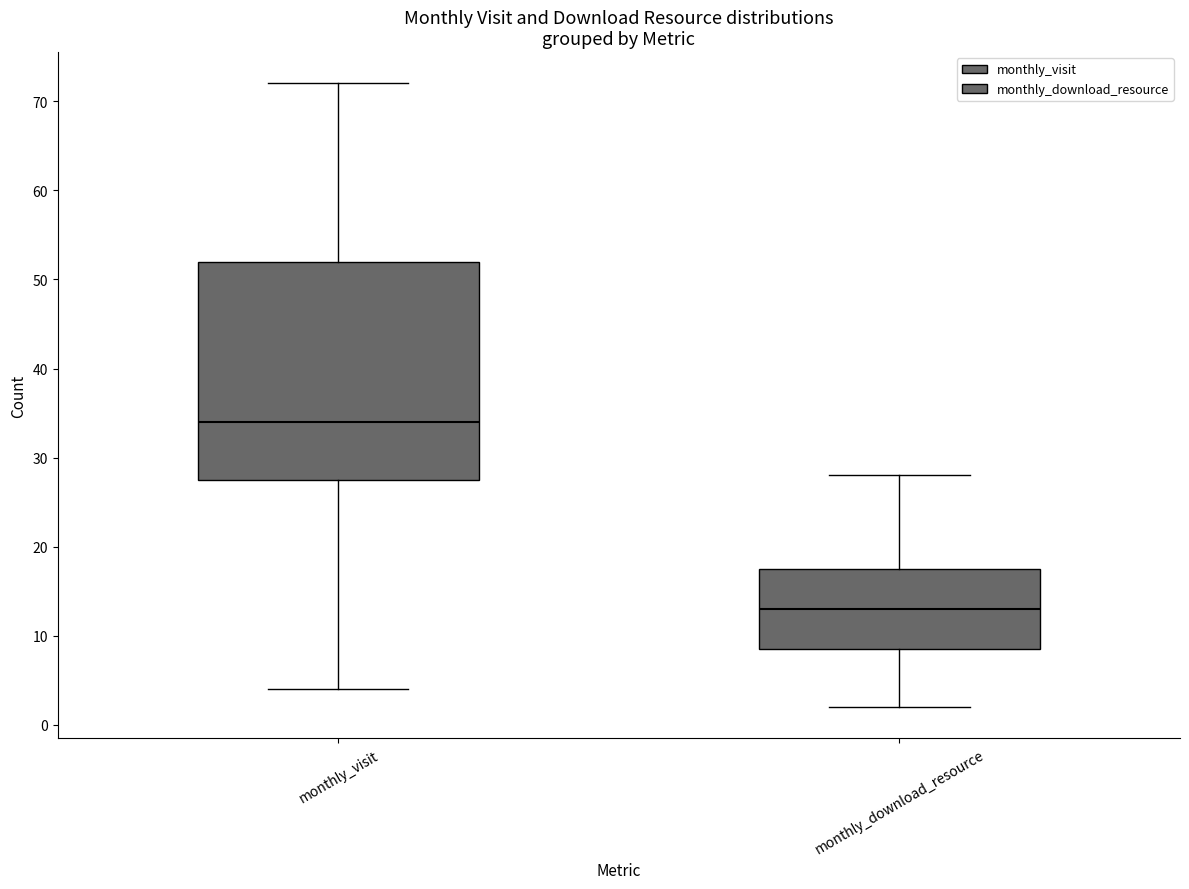

Which box is the tallest, from its lower edge to its upper edge?

monthly_visit